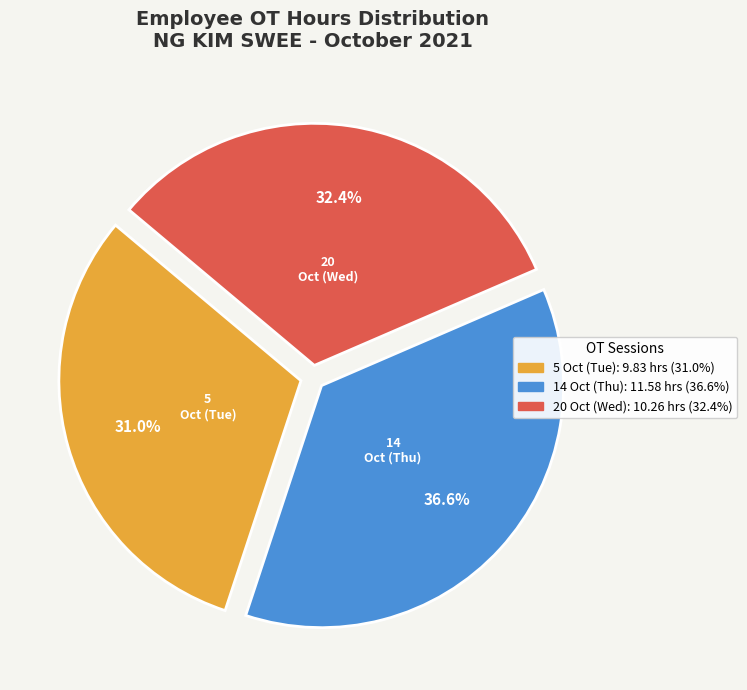

Is there a majority slice in this chart?

No